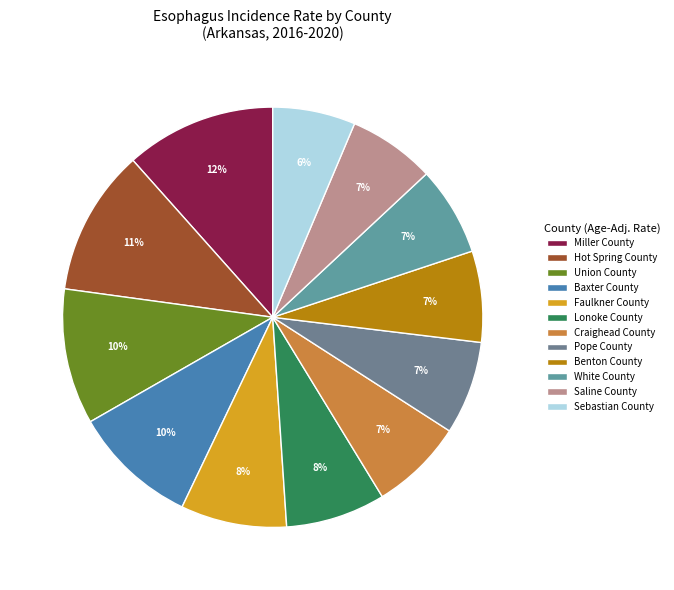

What percentage is NOT represented by Pope County?

92.8%